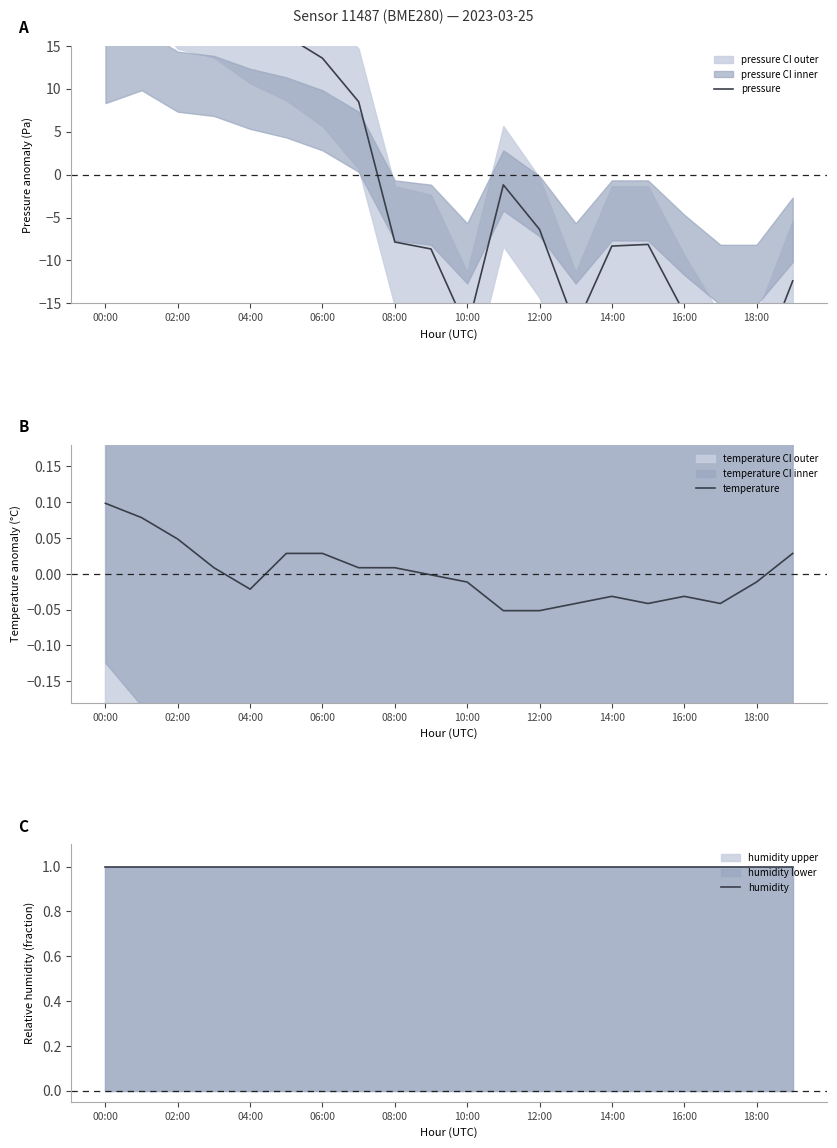

Between 14:00 and 15, which series saw the biggest shift?

pressure